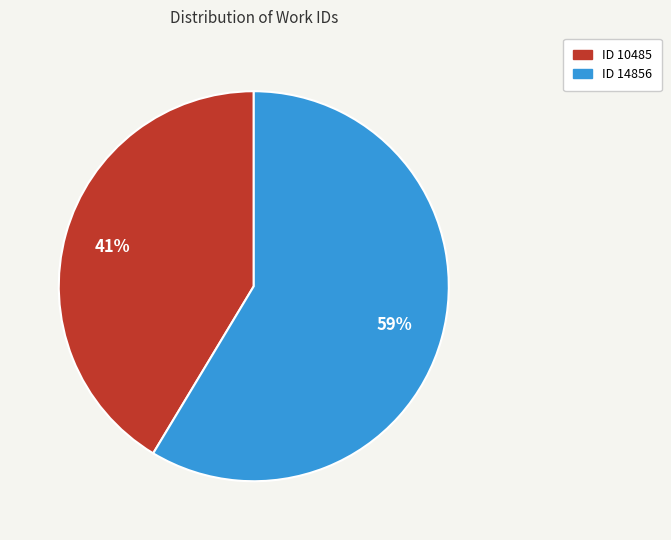

What is the largest slice in the pie chart?

ID 14856